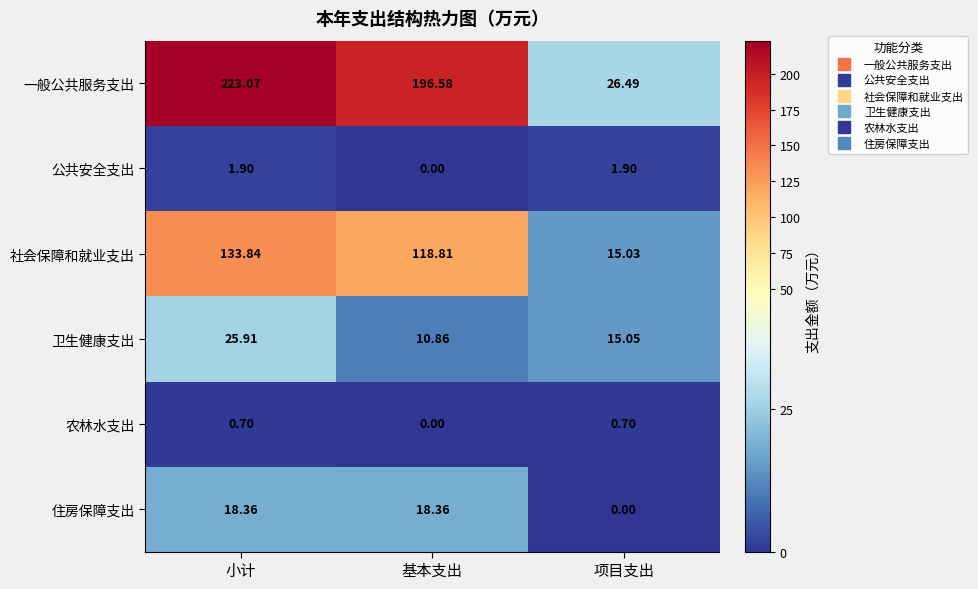

What is the total value across all series at 小计?

403.8